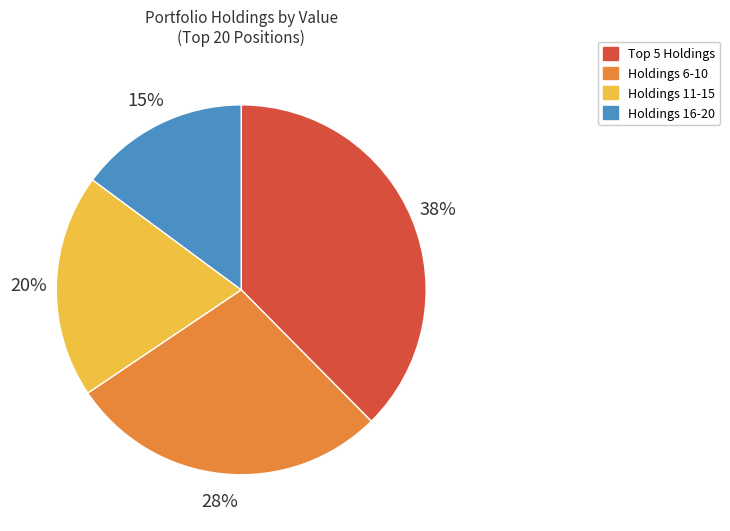

Is there any slice that represents more than half of the pie?

No